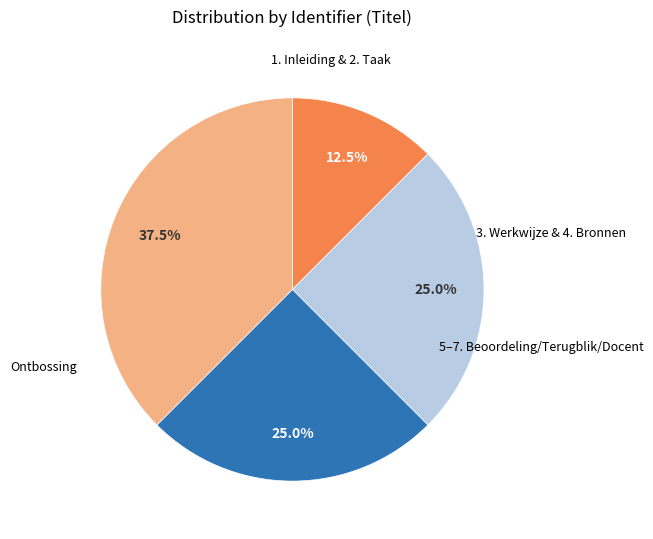

Is there a majority slice in this chart?

No